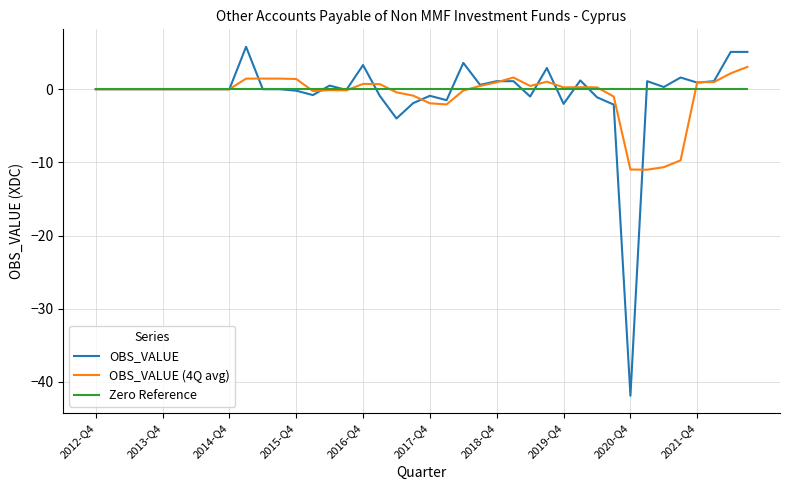

Which series has the largest range (max minus min)?

OBS_VALUE